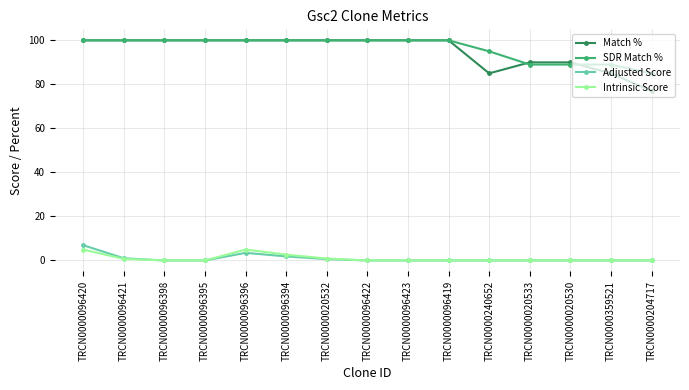

What is the label of the 2nd point from the right?

TRCN0000359521